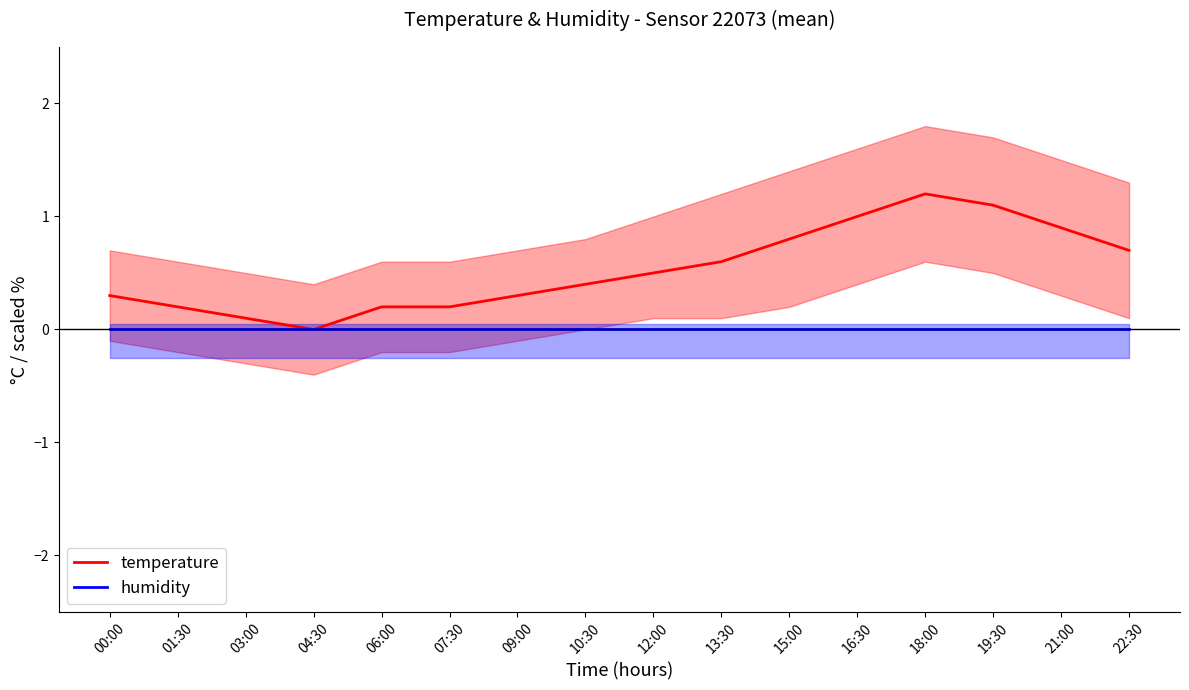

At which category does temperature reach its first local peak?

18:00